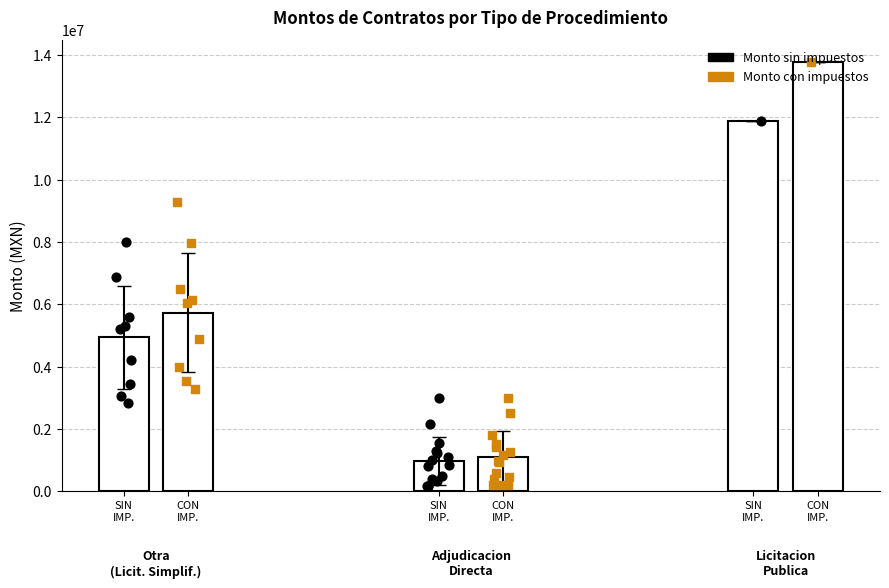

Which series reaches the maximum Y coordinate?

Monto con impuestos